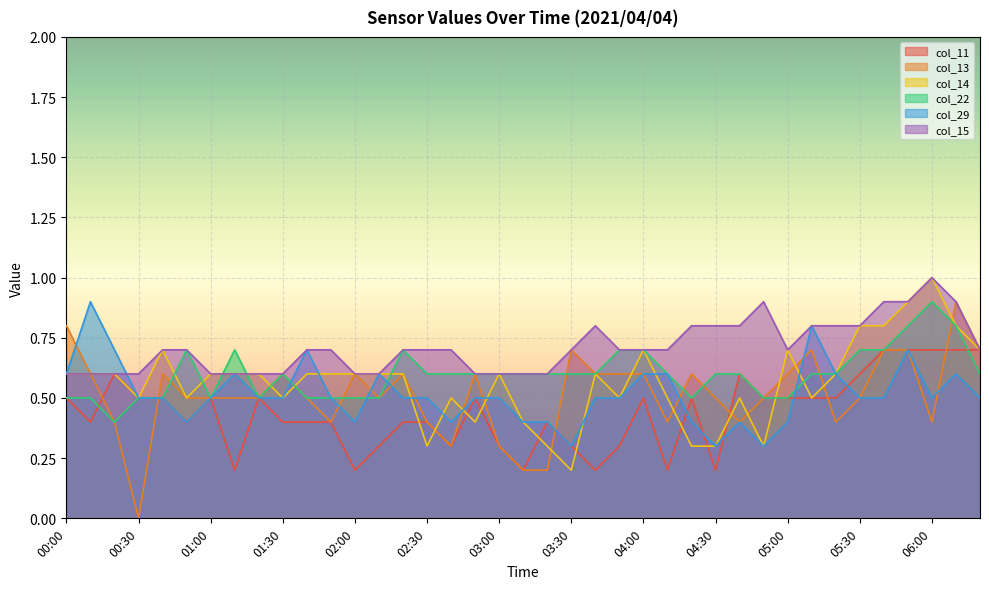

Which series has the largest range (max minus min)?

col_13